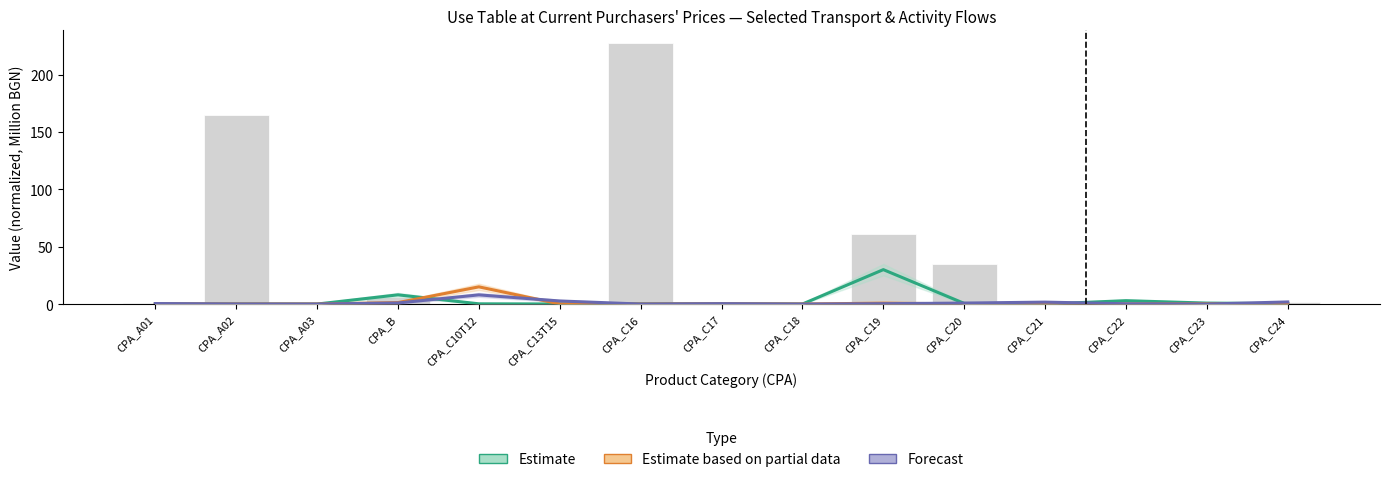

Which series has the largest total across all categories?

Estimate